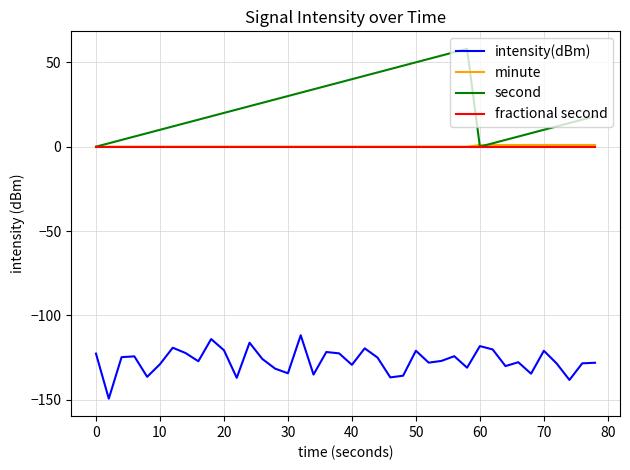

In second, how many points are lower than both neighbors (excluding endpoints)?

1